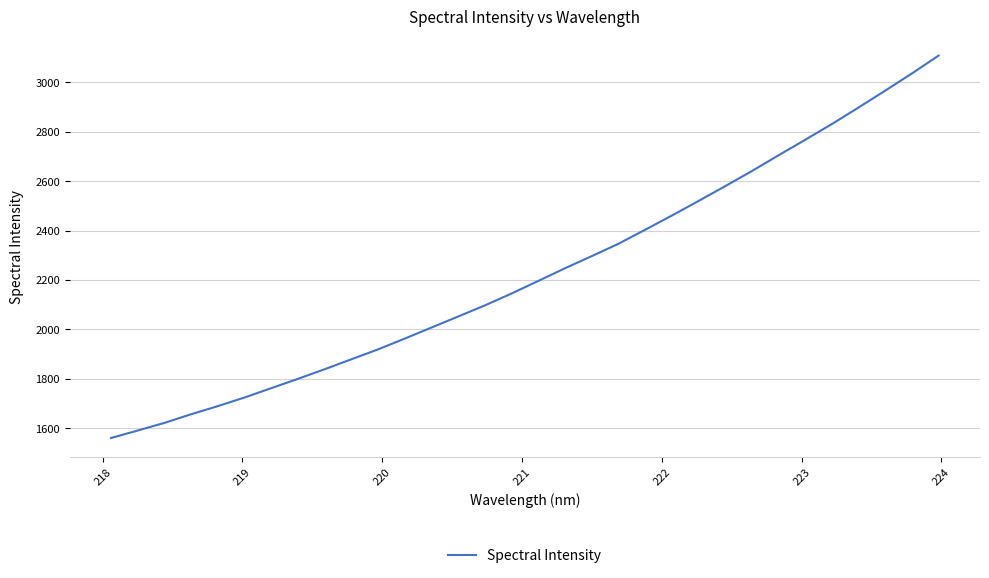

True or false: there are more than 2 points higher than both neighbors.

False